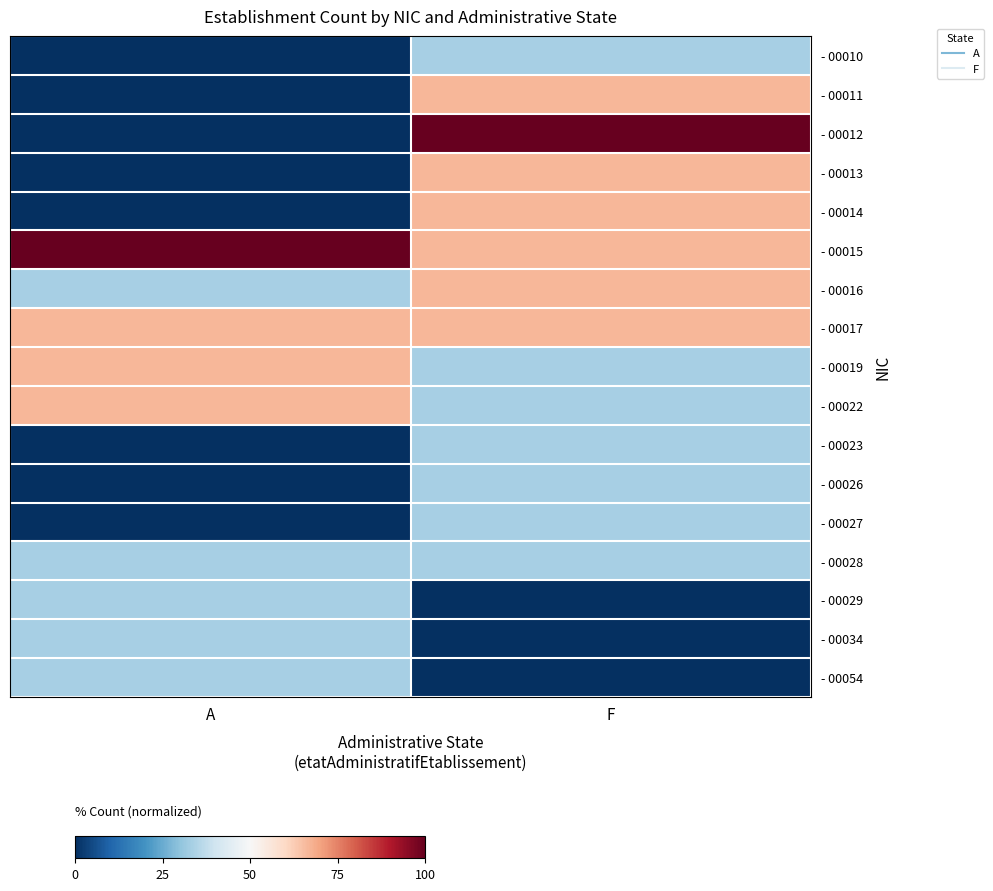

Which has a higher value, F or A?

F